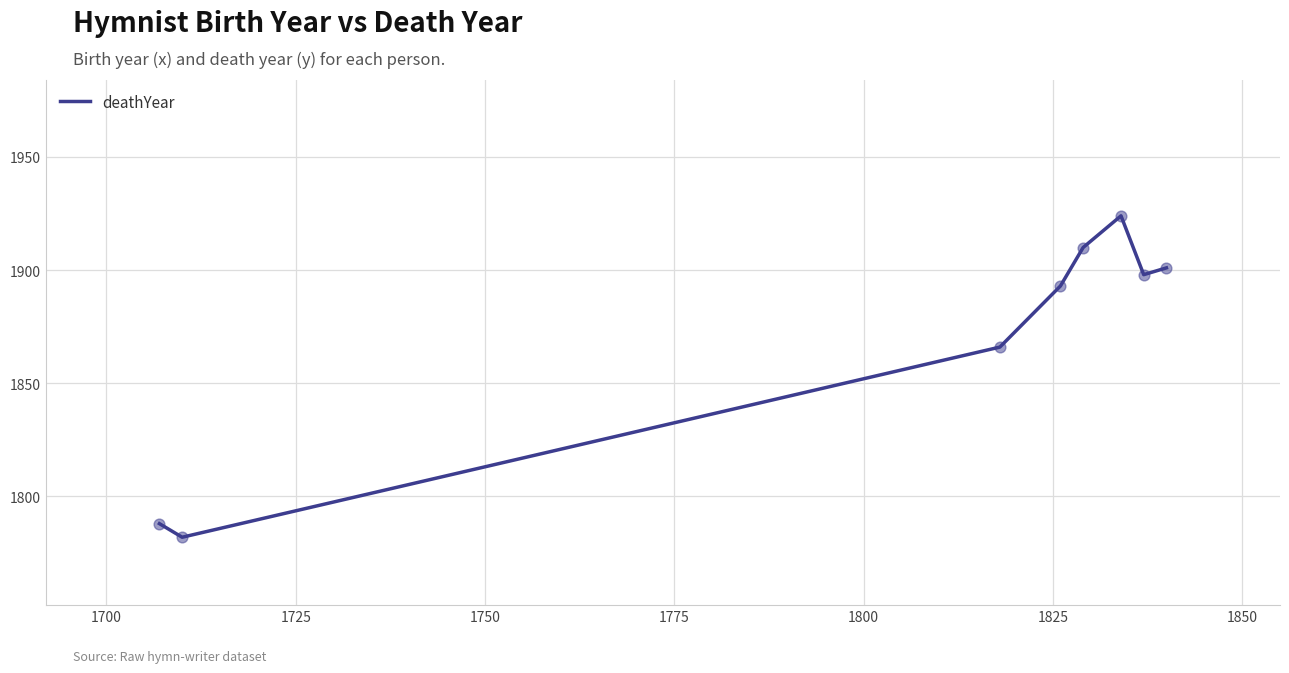

What is the difference between the second highest and second lowest values?

122